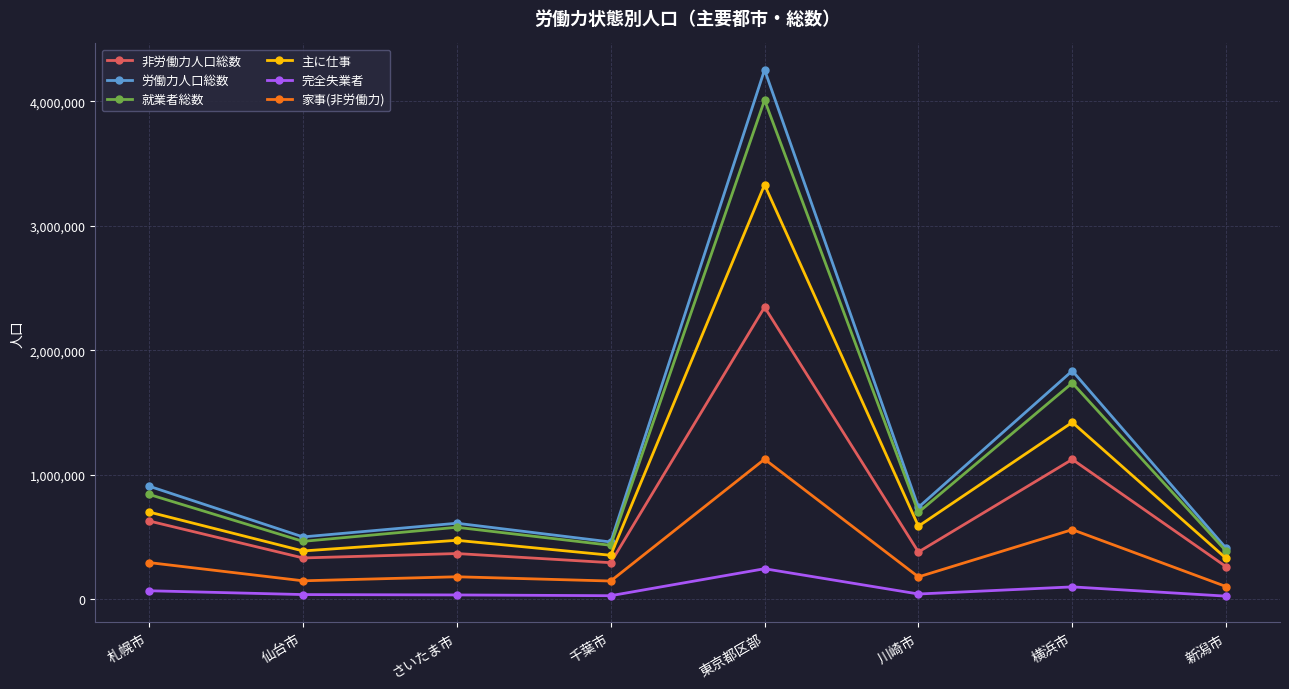

True or false: 家事(非労働力) and 完全失業者 cross at least once.

False